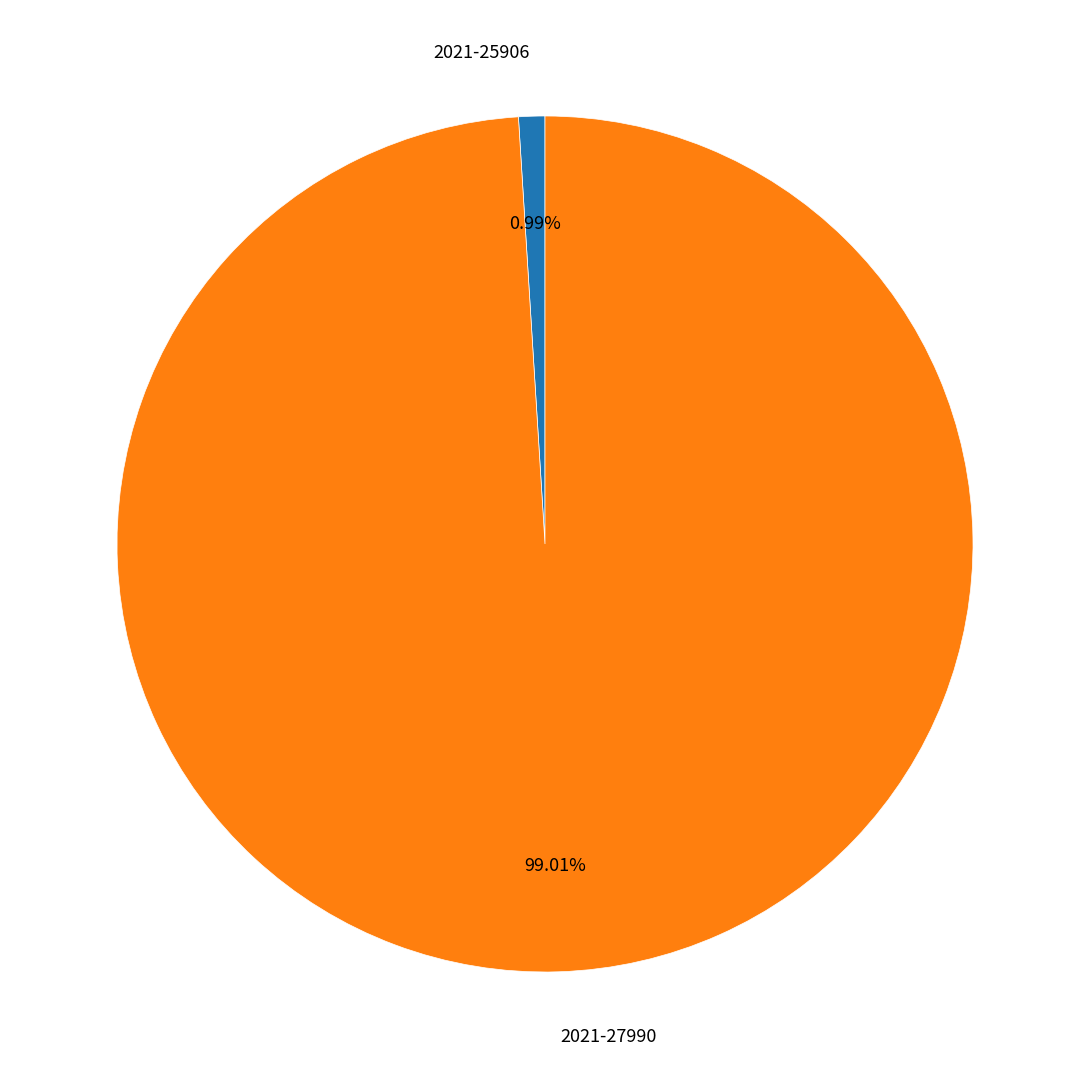

What is the largest slice in the pie chart?

2021-27990